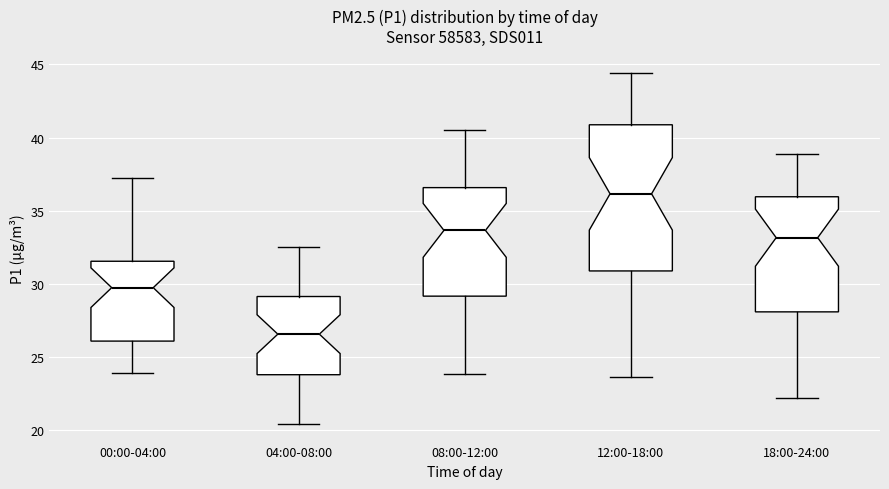

Reading left to right, transcribe this box plot: for each box, give where its median line is, the range the box spans, and where its two whiskers end, as read against the y-axis. The values are not printed on the chart, so give them approximately, as read against the axis.

00:00-04:00: median 29.5, box 26.0 to 31.5, whiskers 24.0 to 37.0
04:00-08:00: median 26.5, box 24.0 to 29.0, whiskers 20.5 to 32.5
08:00-12:00: median 33.5, box 29.0 to 36.5, whiskers 24.0 to 40.5
12:00-18:00: median 36.0, box 31.0 to 41.0, whiskers 23.5 to 44.5
18:00-24:00: median 33.0, box 28.0 to 36.0, whiskers 22.0 to 39.0